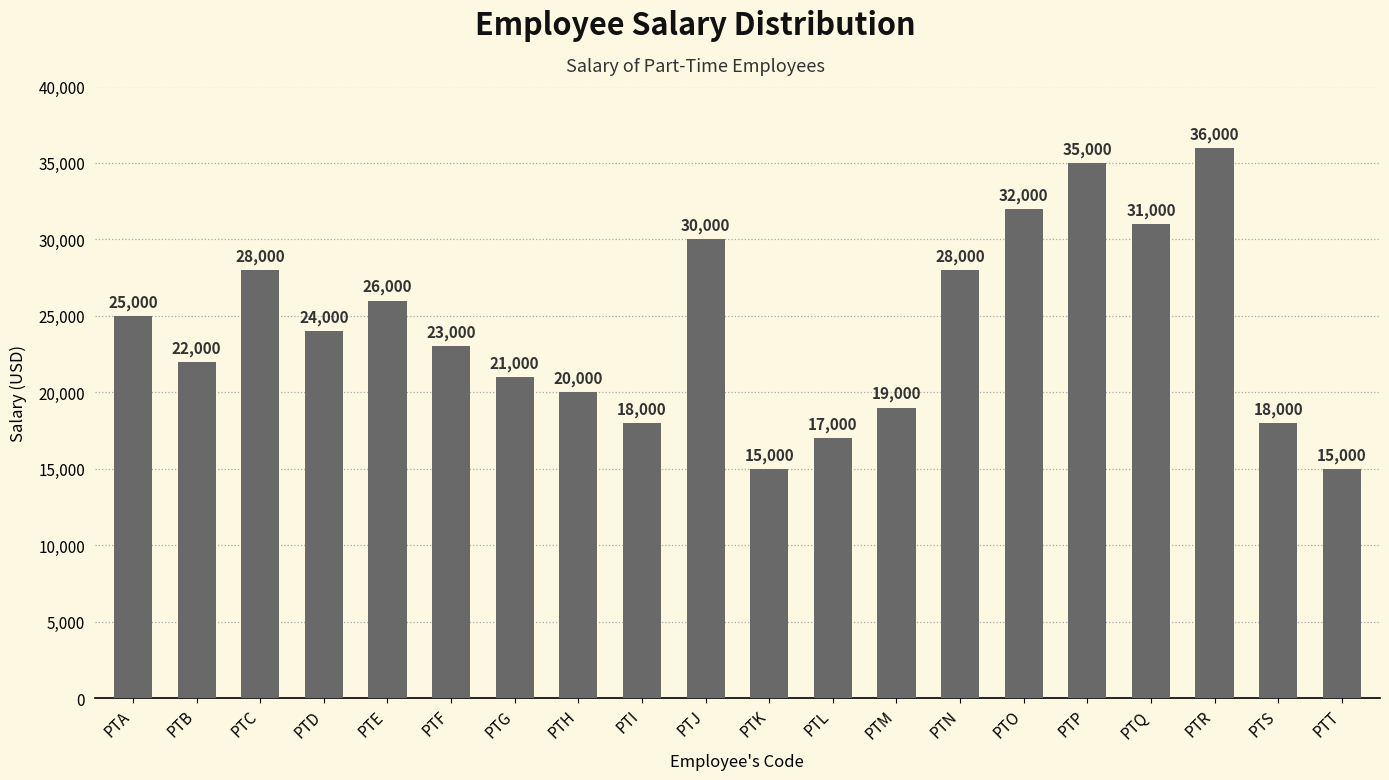

How many bars are there in total?

20